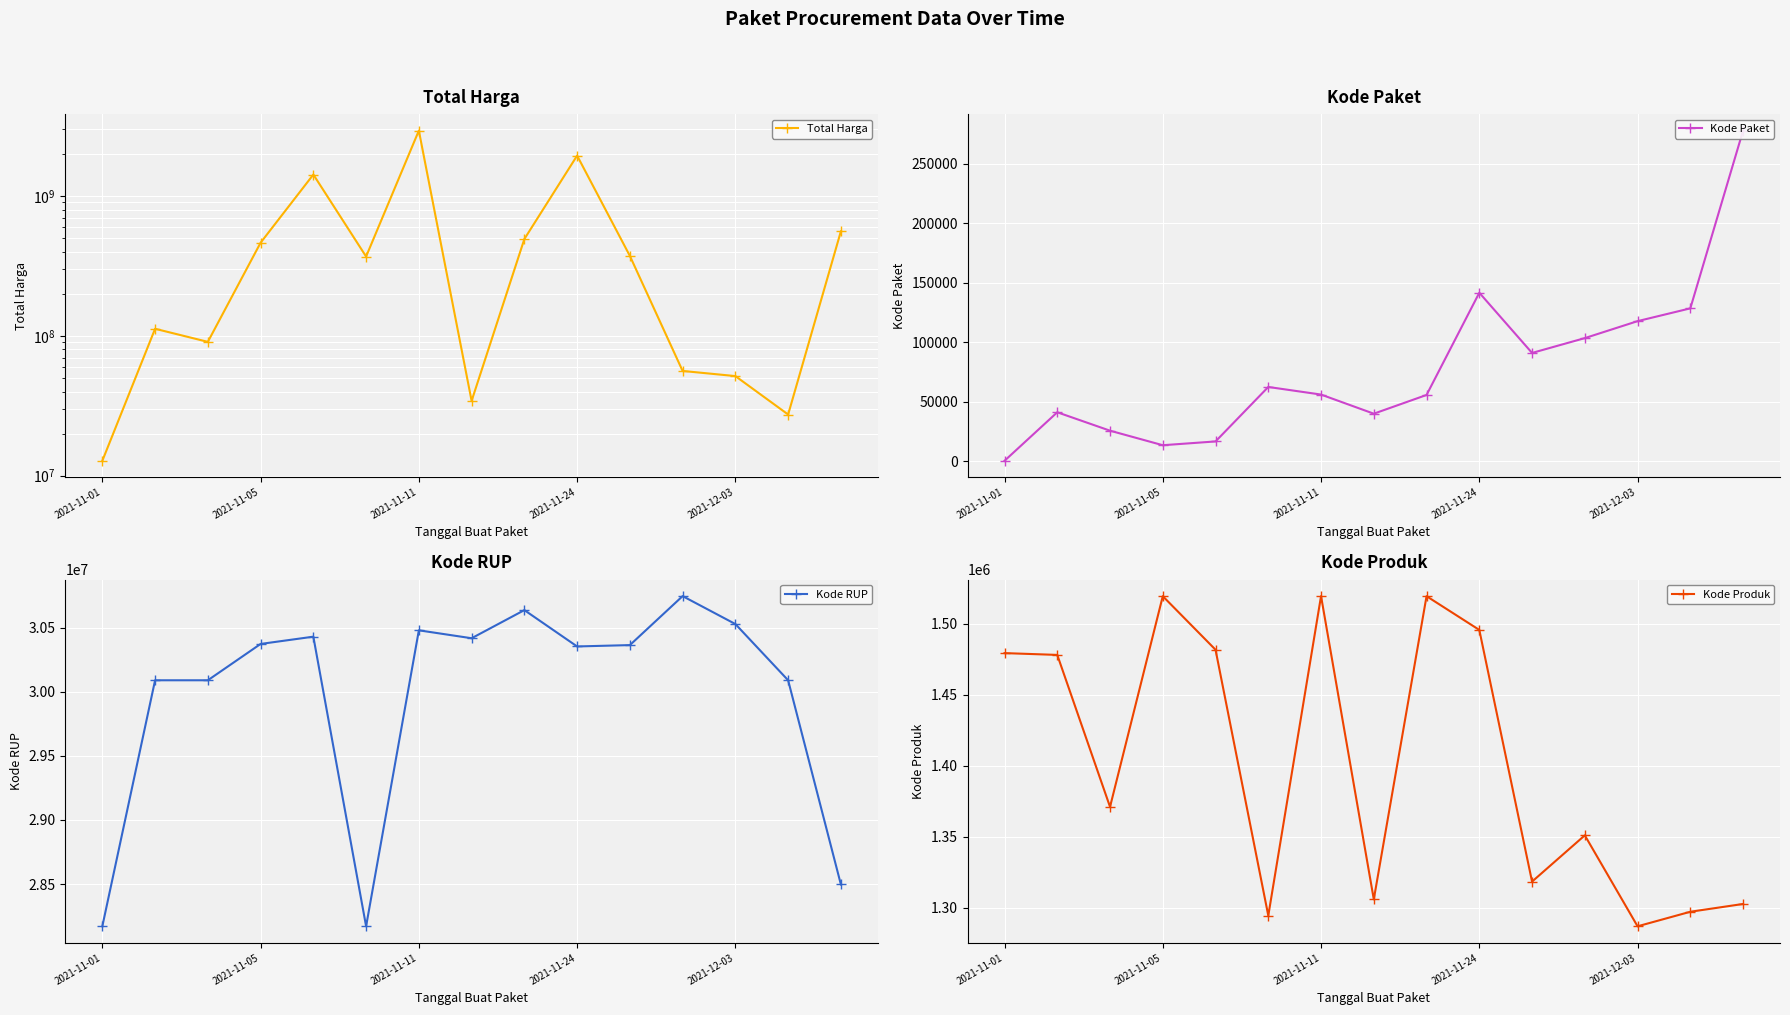

True or false: Kode Produk and Total Harga cross at least once.

False